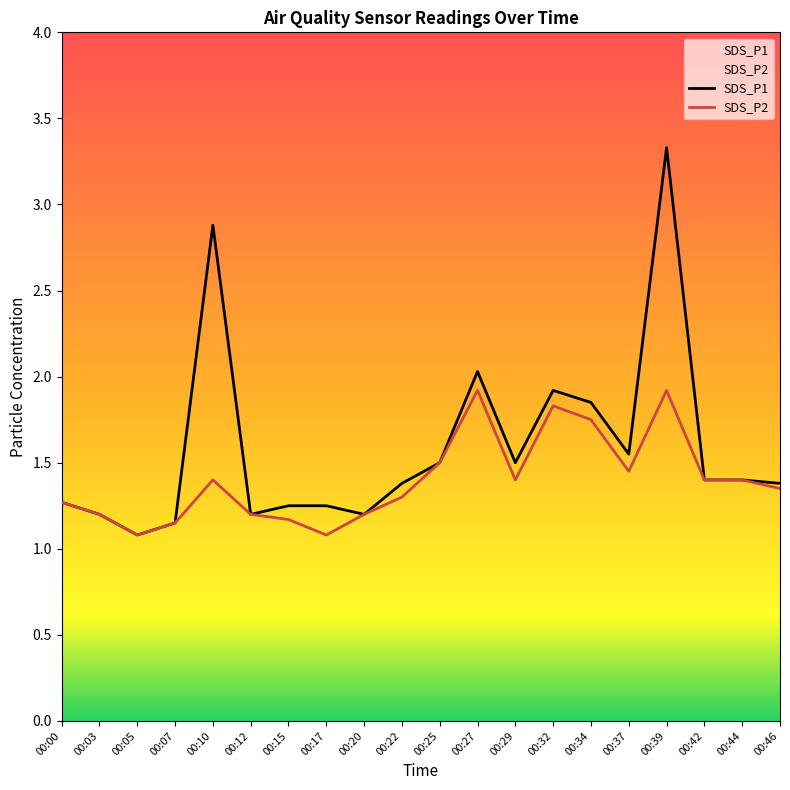

Which has a higher value, 00:17 or 00:37?

00:37